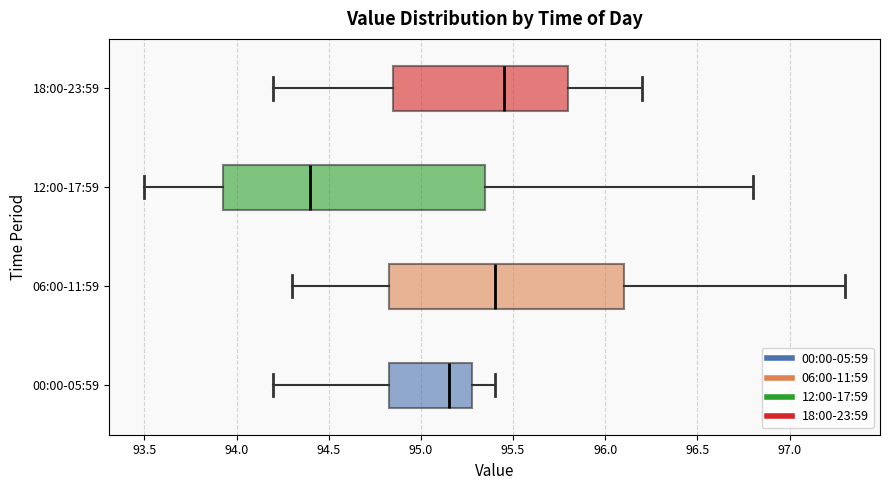

Where does the median line of the box for 00:00-05:59 sit on the x-axis? The values are not printed on the chart, so give them approximately, as read against the axis.

95.15